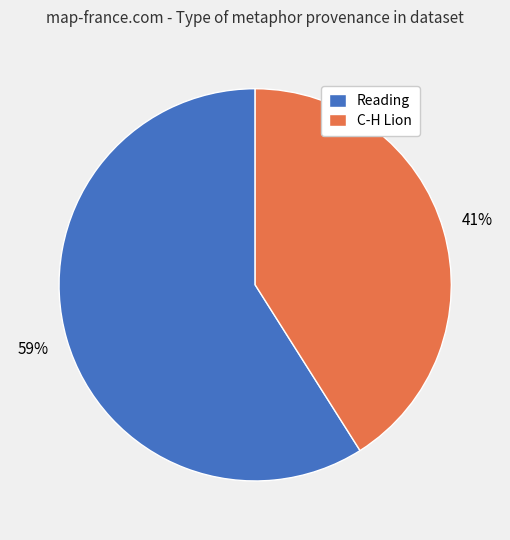

How many slices are in this pie chart?

2